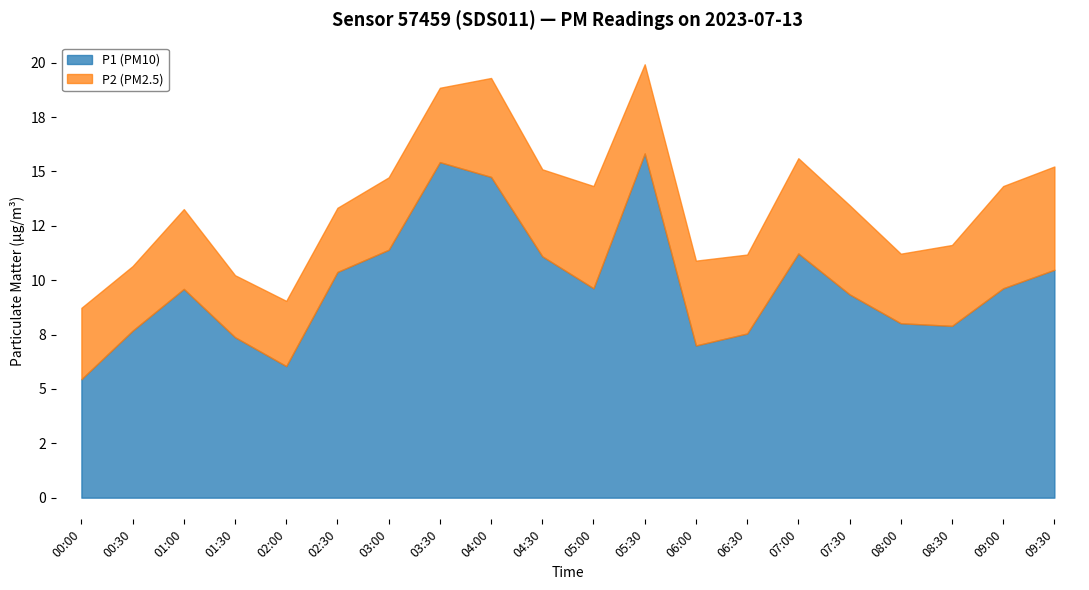

Which category has the highest value across all series?

05:30